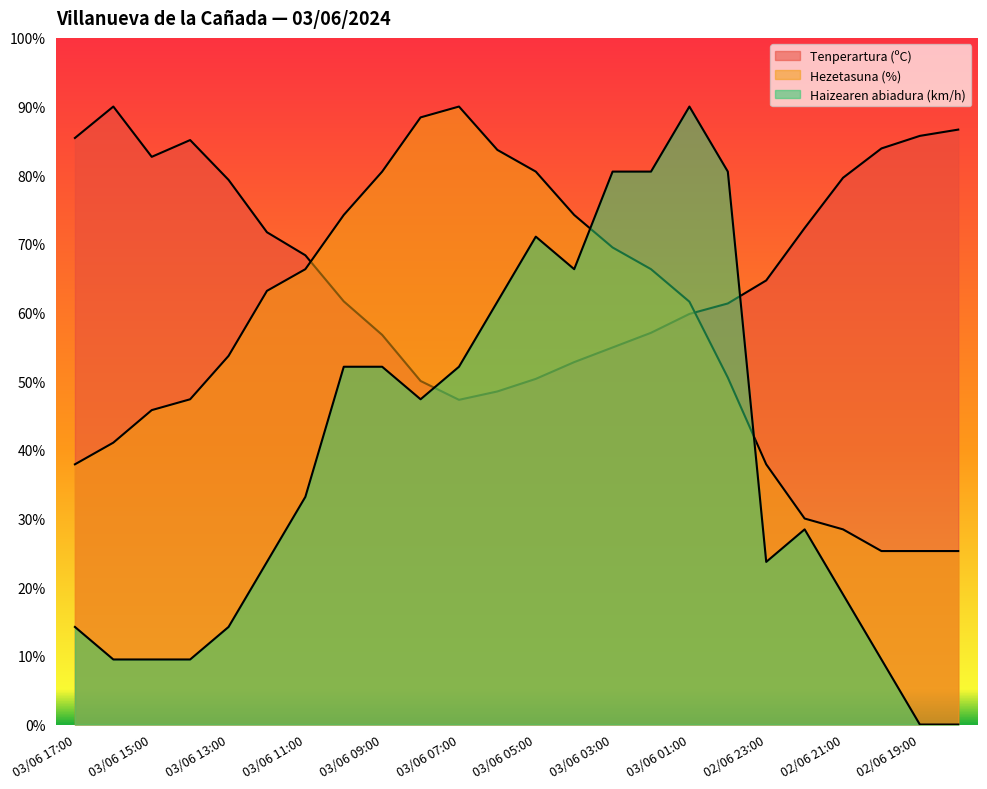

In Hezetasuna (%), how many points are higher than both neighbors (excluding endpoints)?

1